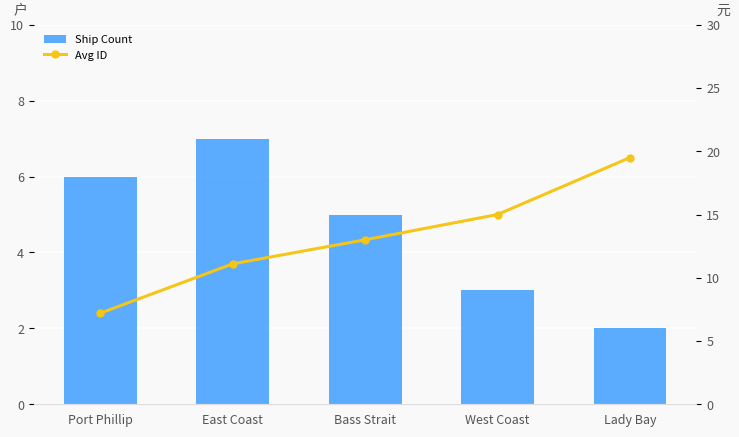

At which category does the chart reach its minimum across all series?

Lady Bay